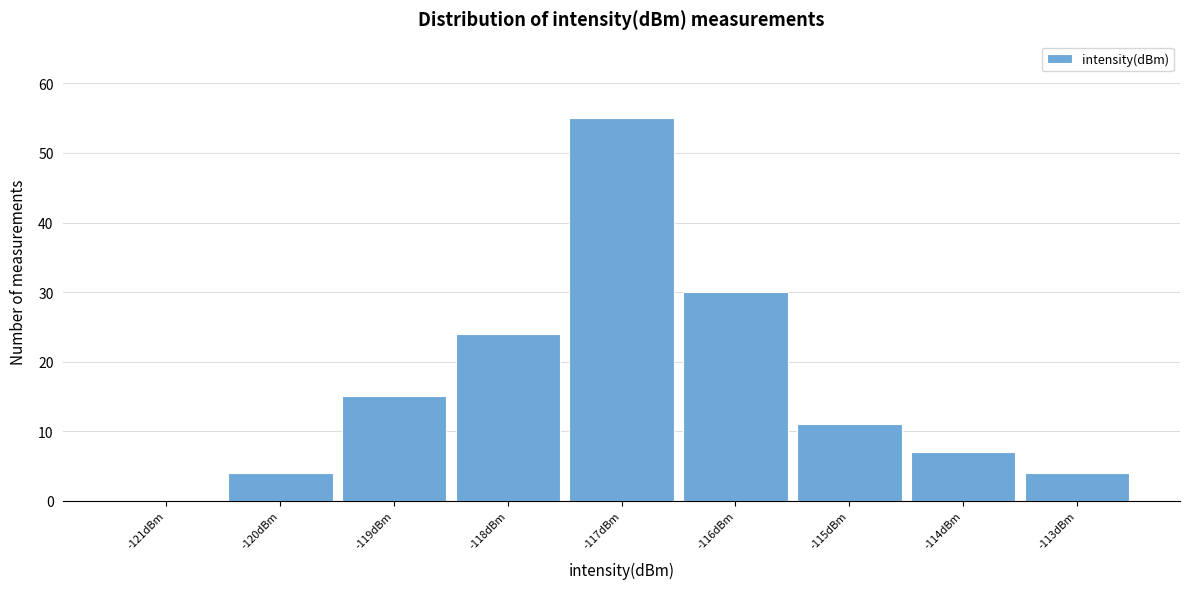

What is the height of the bar covering -118.5 to -117.5 on the x-axis? The values are not printed on the chart, so give them approximately, as read against the axis.

24